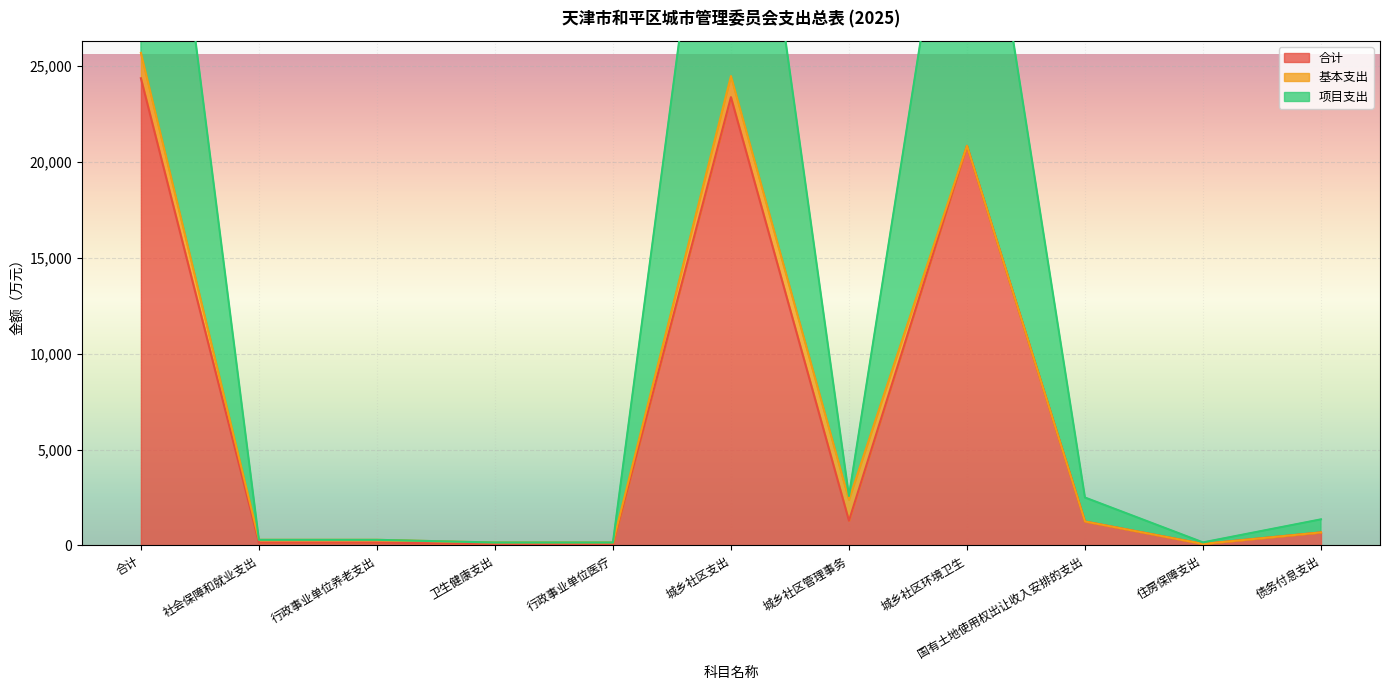

True or false: 合计 and 项目支出 intersect in this chart.

False